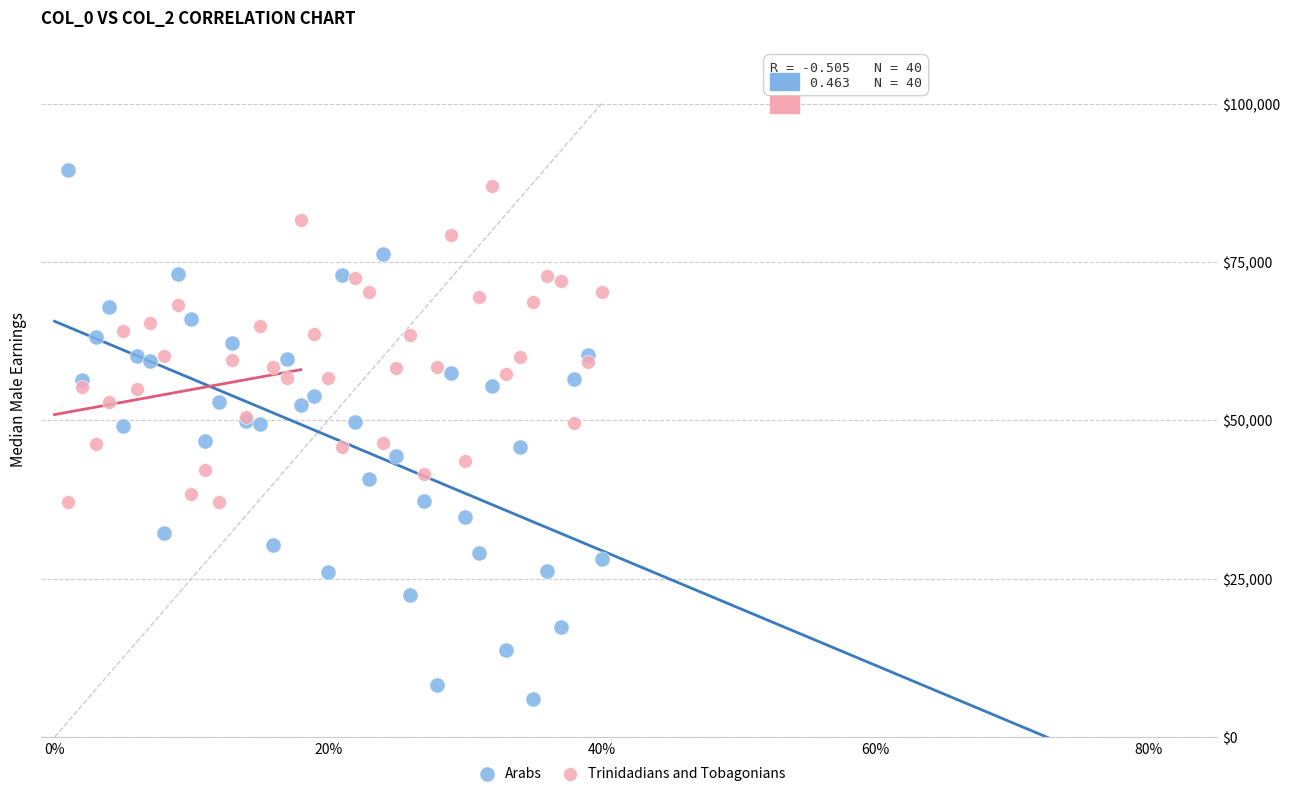

Which series has the largest Y range (max minus min)?

Arabs